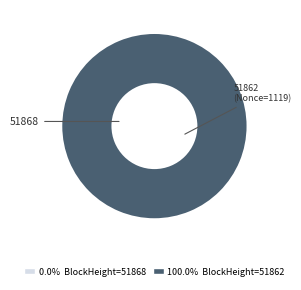

Is there a majority slice in this chart?

Yes